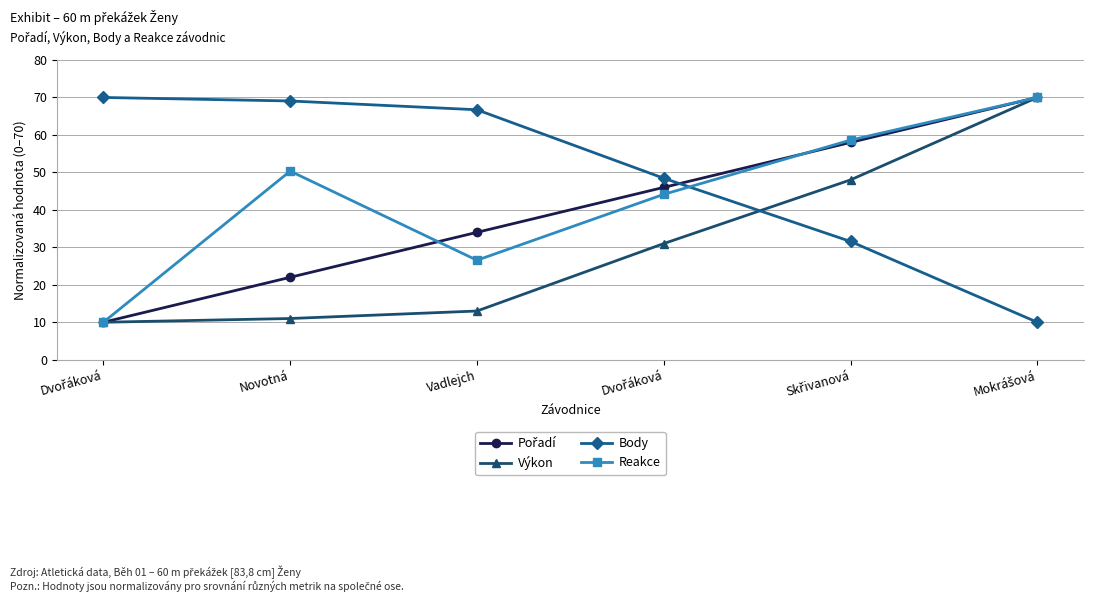

What is the sum of the Body values at Novotná and Mokrášová?

79.1